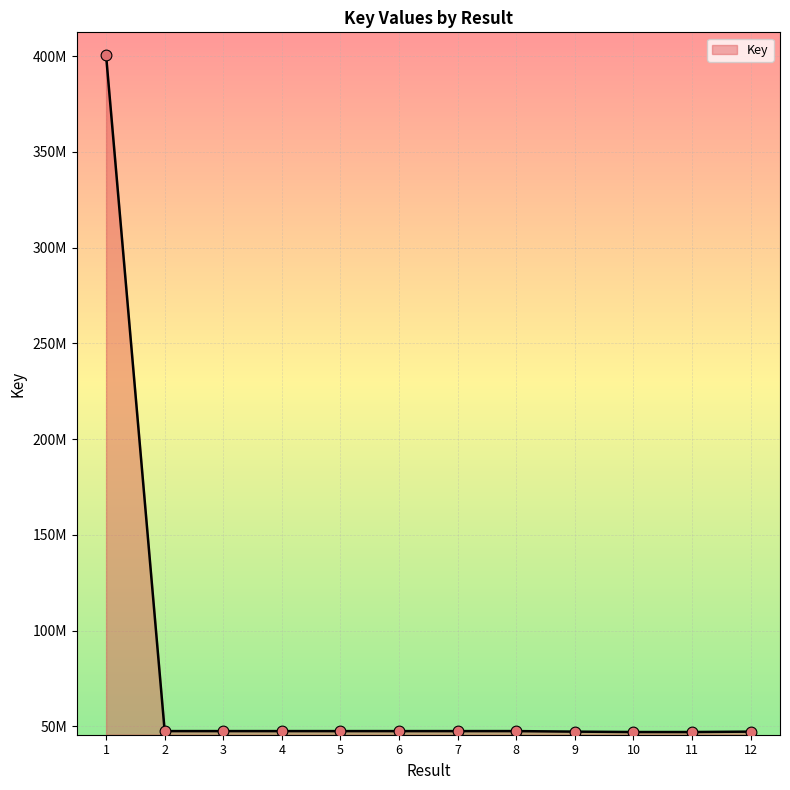

Which has a higher value, 7 or 11?

7